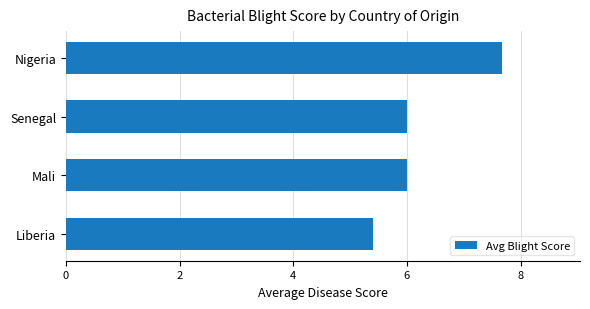

The value at Liberia is 5.4. True or false?

True